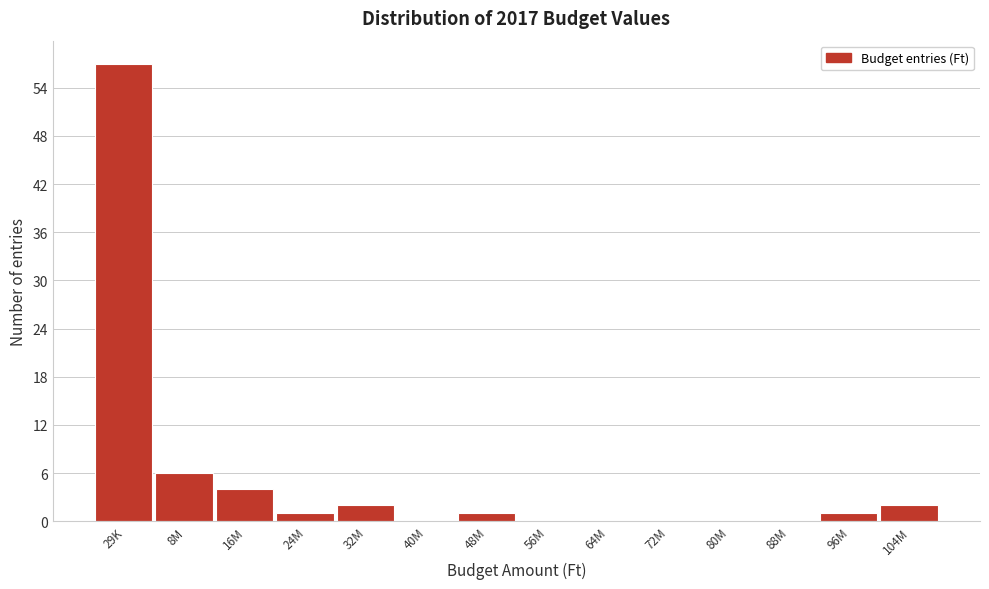

Reading left to right, what are all the values shown in this chart?

29K=57	8M=6	16M=4	24M=1	32M=2	40M=0	48M=1	56M=0	64M=0	72M=0	80M=0	88M=0	96M=1	104M=2